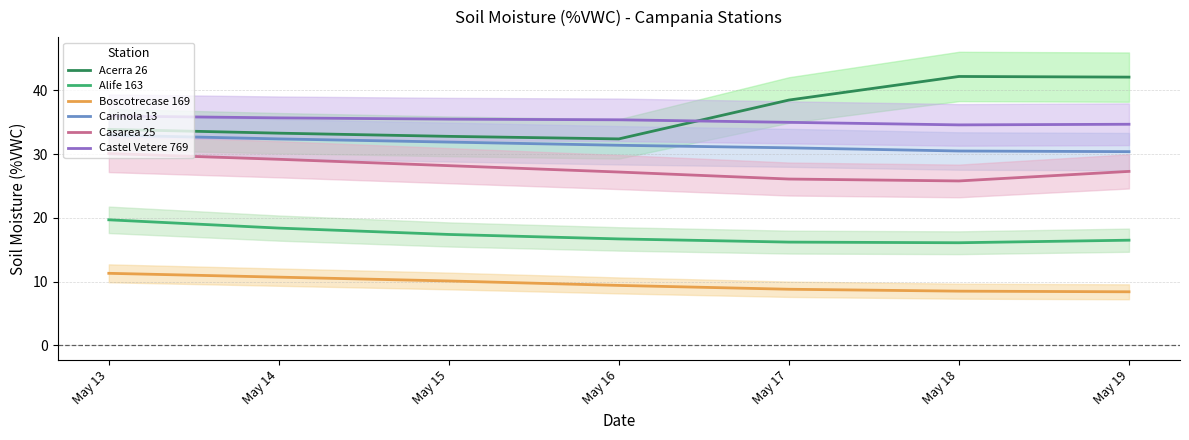

Where is Casarea 25 nearest to the value 27?

May 16